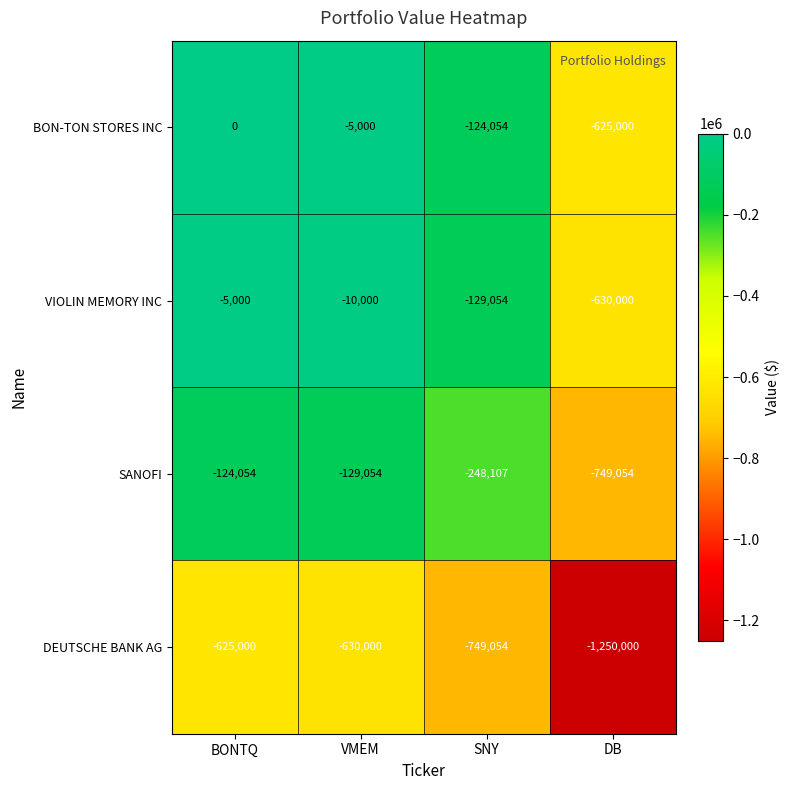

List the series in order of their peak value, highest first.

BON-TON STORES INC, VIOLIN MEMORY INC, SANOFI, DEUTSCHE BANK AG